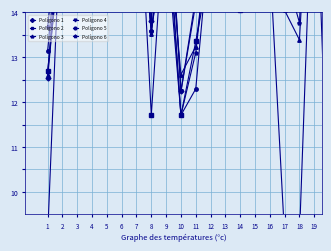

What is the total value across all series at 8?

81.3